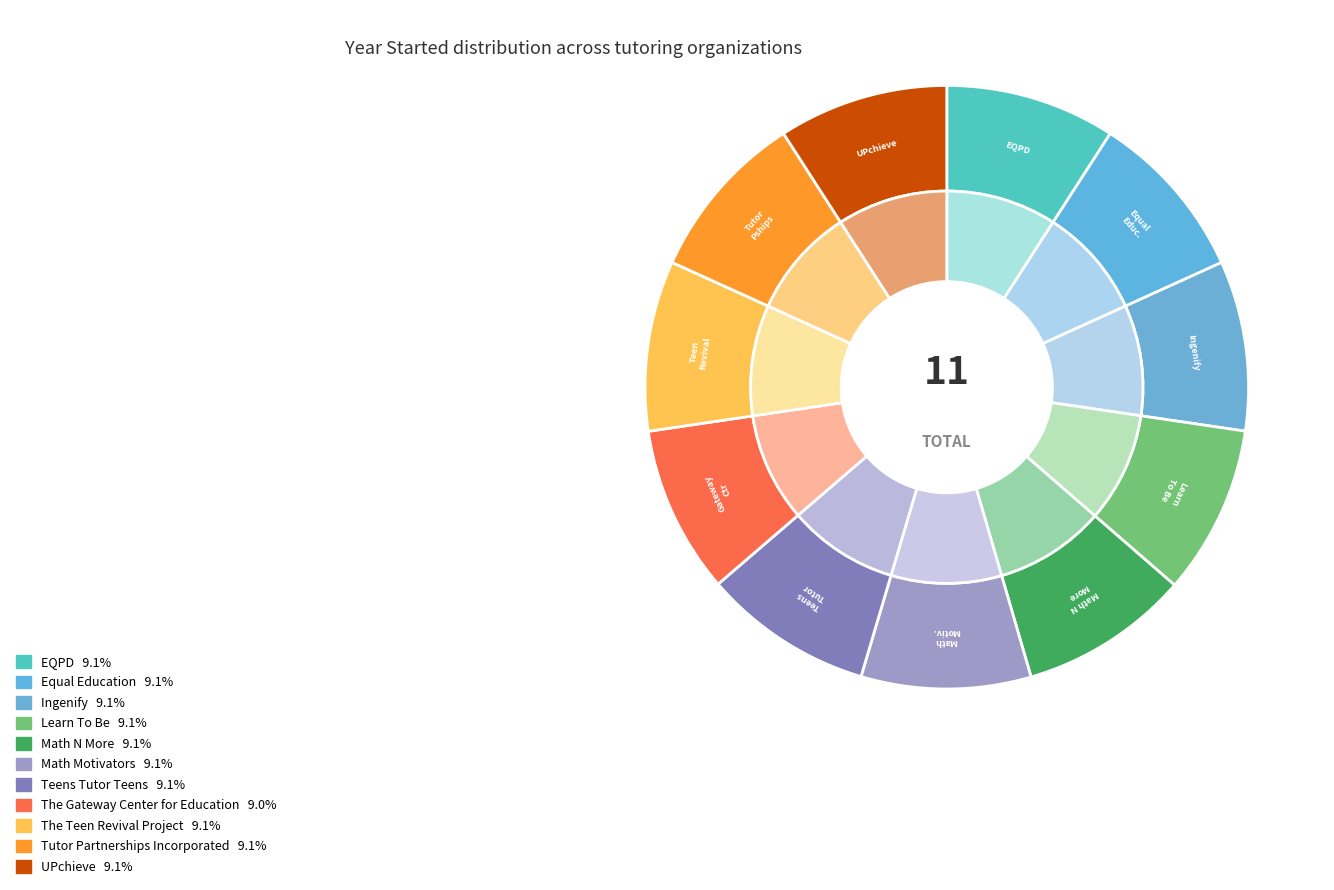

Rank the categories by value from lowest to highest.

The Gateway Center for Education, Learn To Be, Math Motivators, Teens Tutor Teens, UPchieve, Equal Education, EQPD, Ingenify, Math N More, Tutor Partnerships Incorporated, The Teen Revival Project